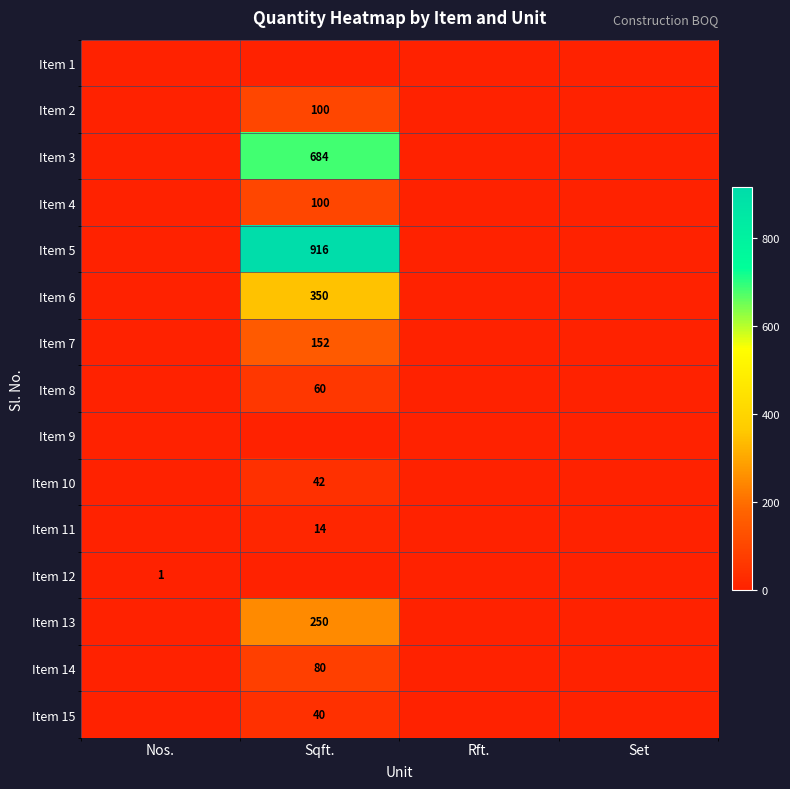

Which label corresponds to the smallest value in the chart?

Nos.